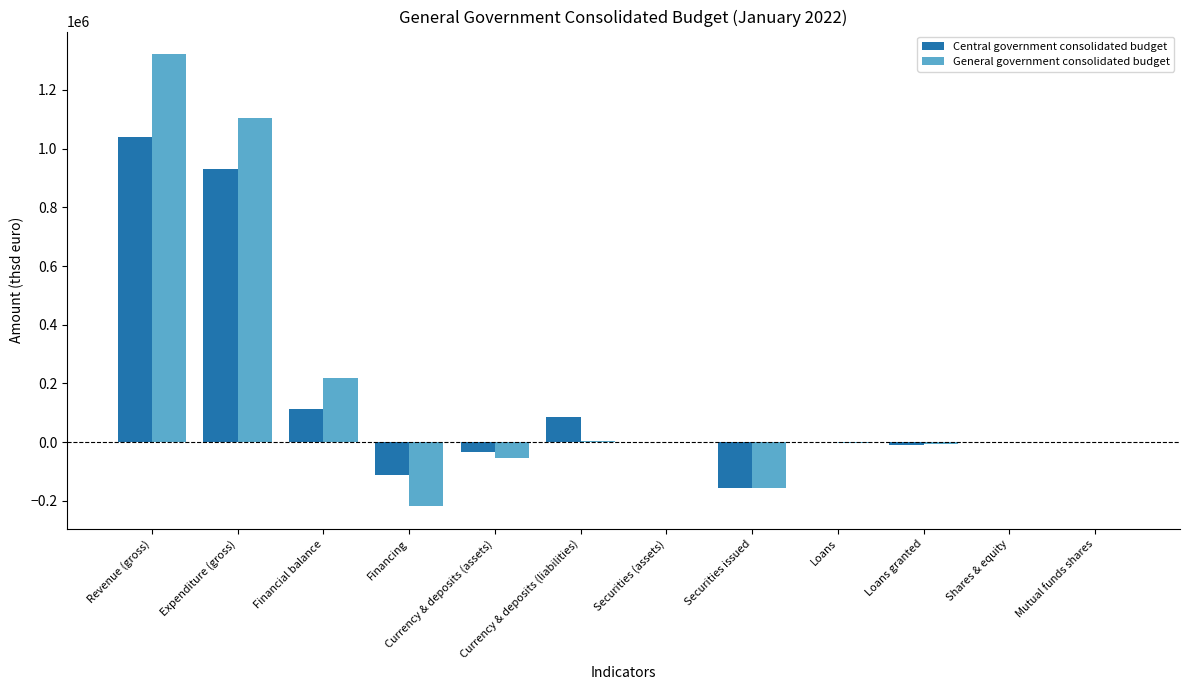

Is it true that Central government consolidated budget equals 1589343 at Revenue (gross)?

False